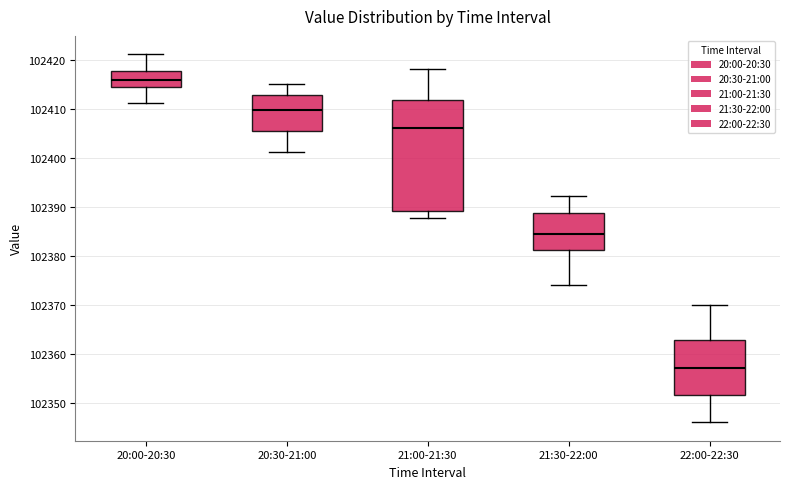

Reading left to right, transcribe this box plot: for each box, give where its median line is, the range the box spans, and where its two whiskers end, as read against the y-axis. The values are not printed on the chart, so give them approximately, as read against the axis.

20:00-20:30: median 102416, box 102415 to 102418, whiskers 102411 to 102421
20:30-21:00: median 102410, box 102406 to 102413, whiskers 102401 to 102415
21:00-21:30: median 102406, box 102389 to 102412, whiskers 102388 to 102418
21:30-22:00: median 102385, box 102381 to 102389, whiskers 102374 to 102392
22:00-22:30: median 102357, box 102352 to 102363, whiskers 102346 to 102370